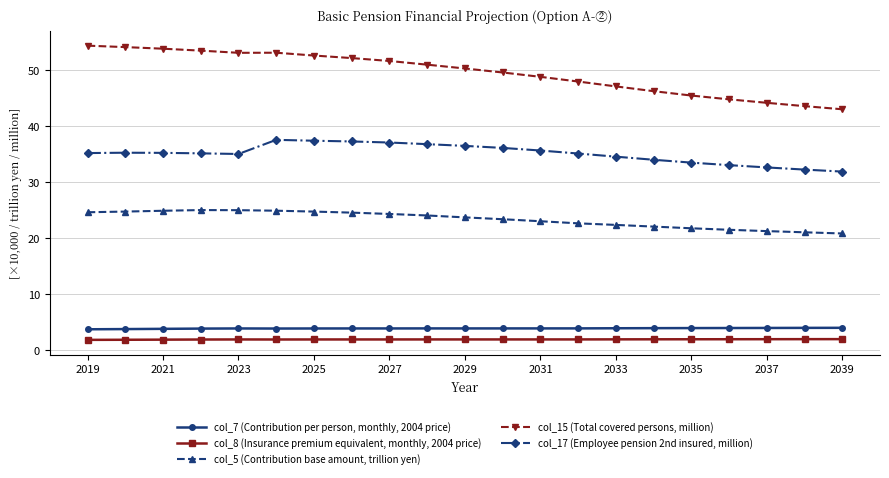

What is the difference between the maximum and minimum values in the col_5 (Contribution base amount, trillion yen) series?

4.2